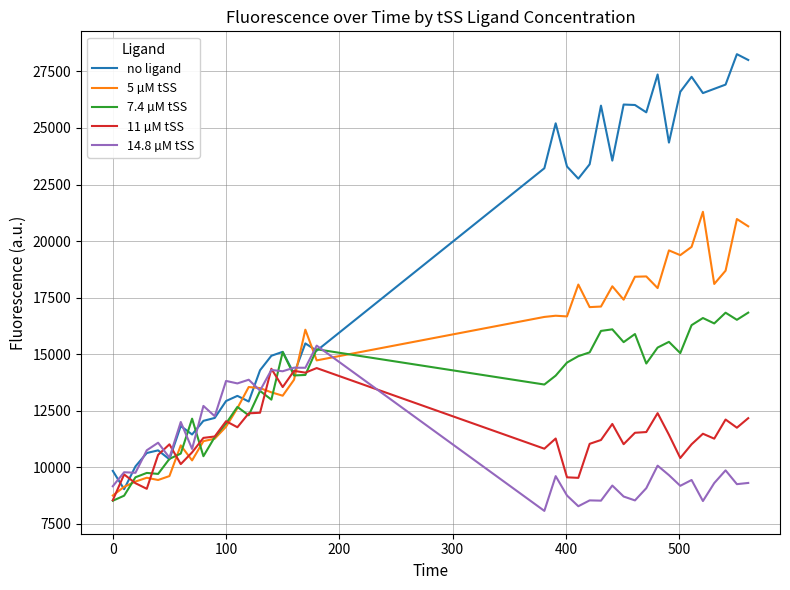

What is the minimum value shown in the chart?

8078